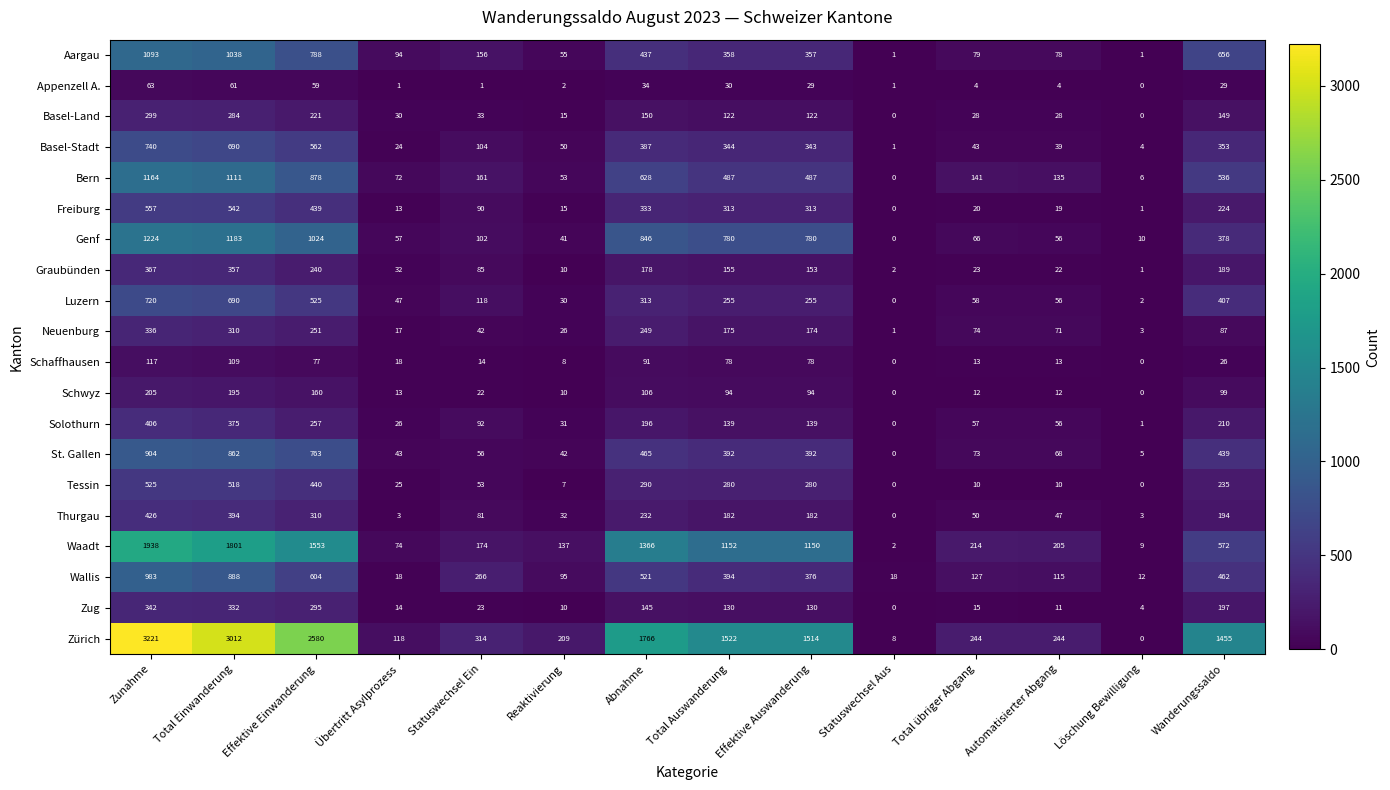

Is it true that Schaffhausen equals 2 at Reaktivierung?

False